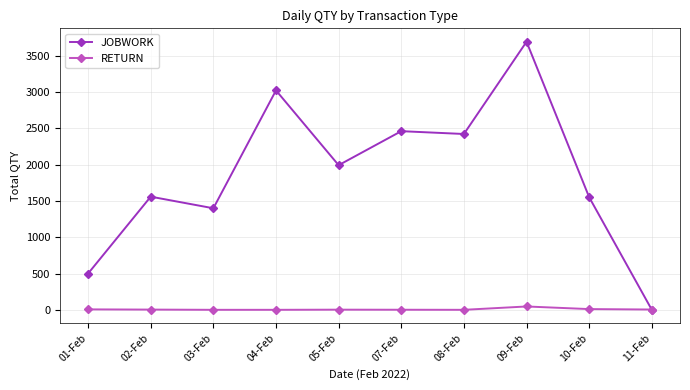

Between 09-Feb and 10-Feb, which series saw the biggest shift?

JOBWORK